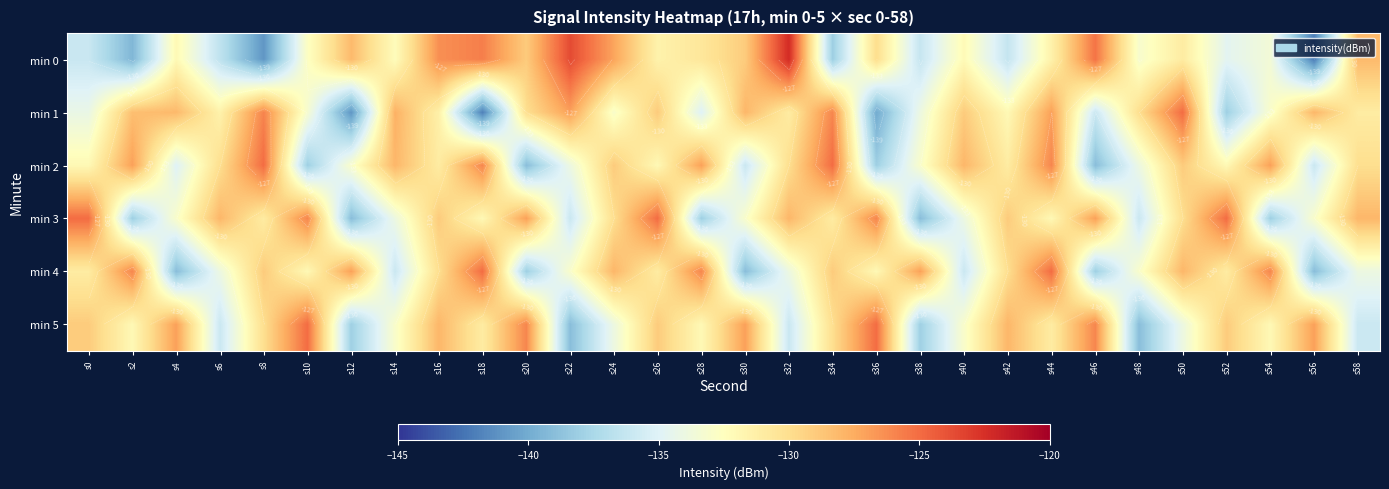

What is the lowest value of the min 2 series?

-139.0